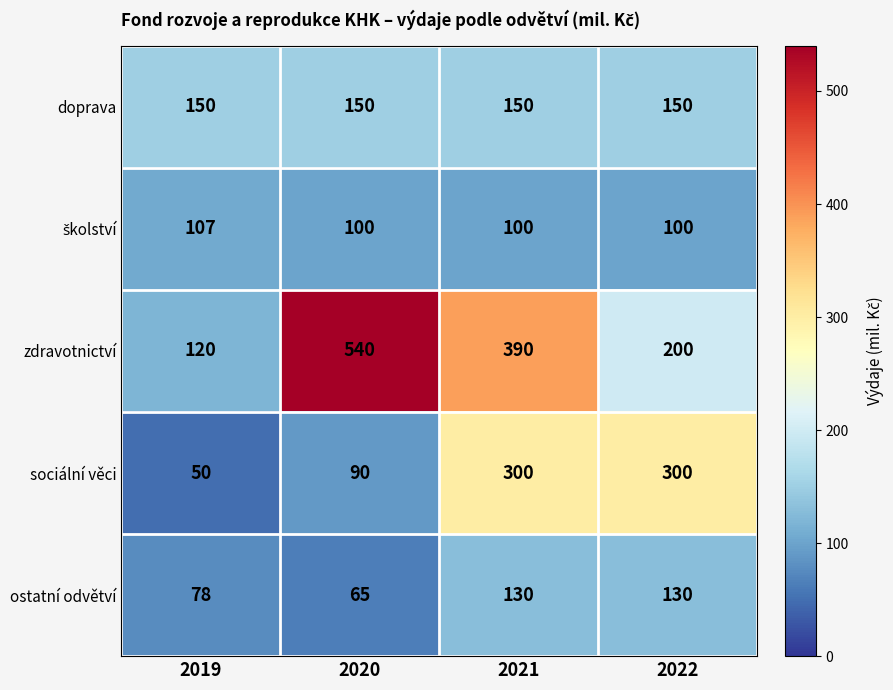

What is the difference between the ostatní odvětví values at 2022 and 2020?

65